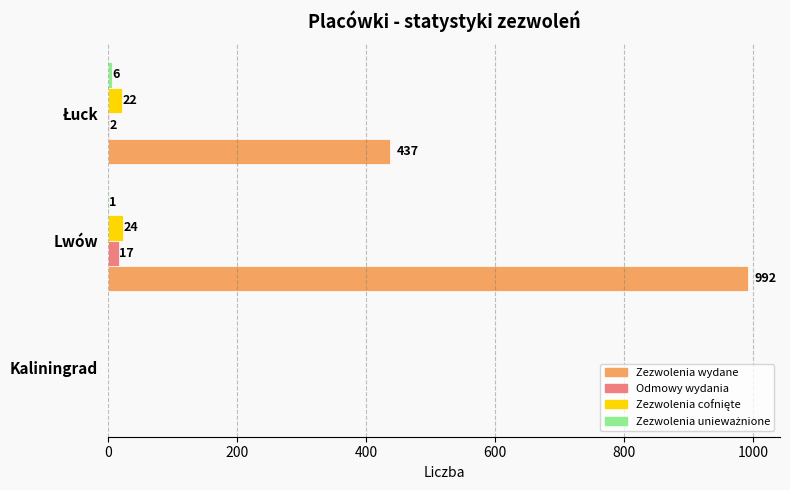

Which series has the largest total across all categories?

Zezwolenia wydane